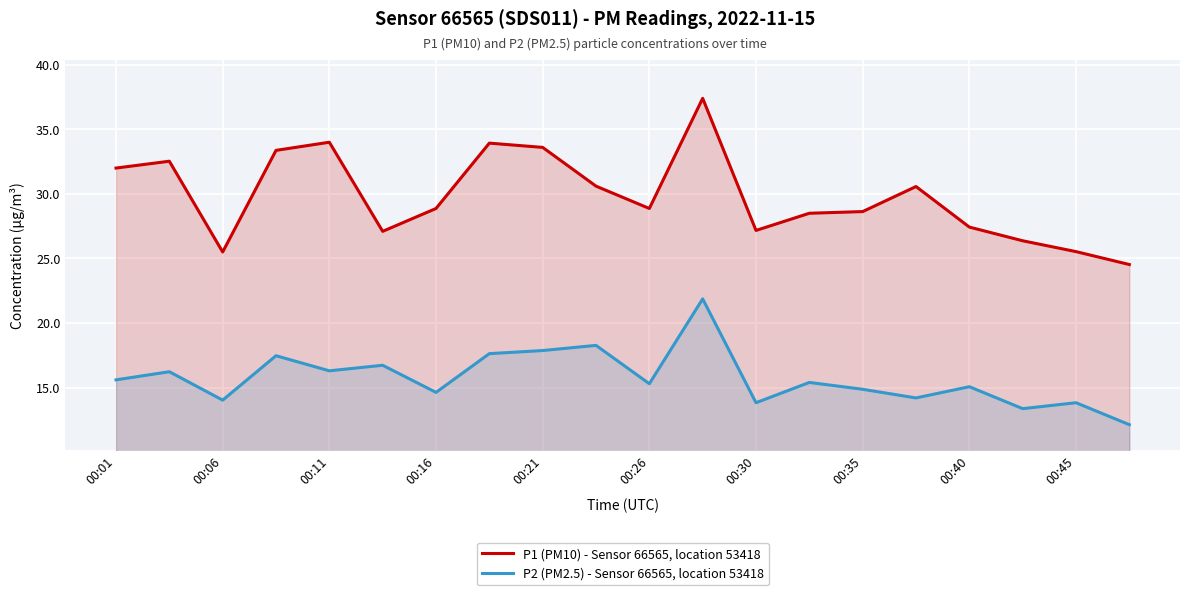

What is the sum of all P2 (PM2.5) - Sensor 66565, location 53418 values?

314.6